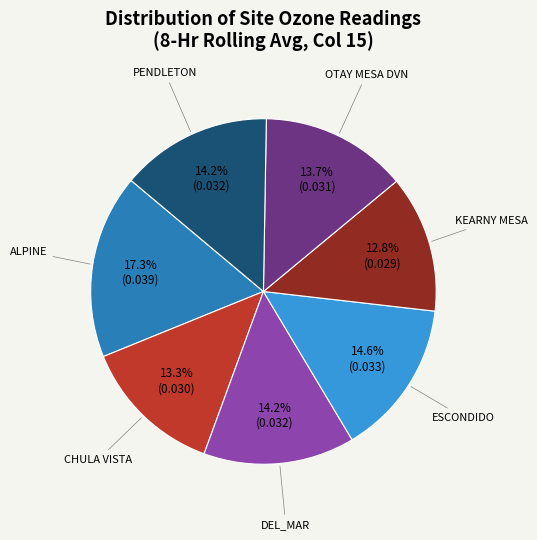

Count the number of slices in the pie.

7